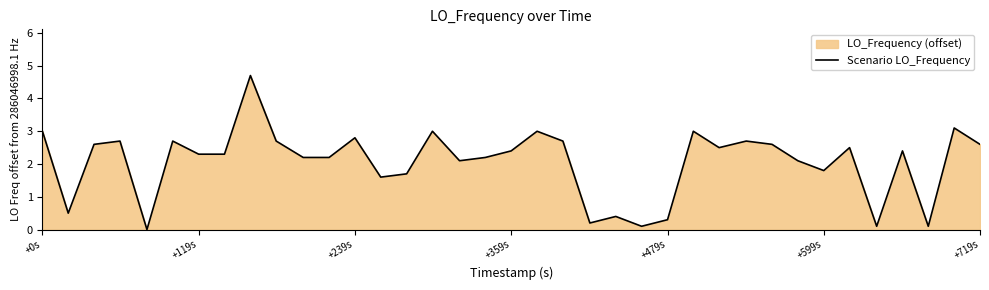

What is the maximum value shown in the chart?

4.7